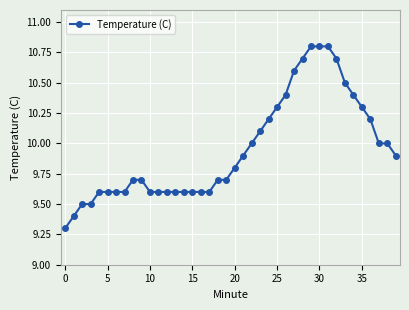

What is the smallest value displayed?

9.3